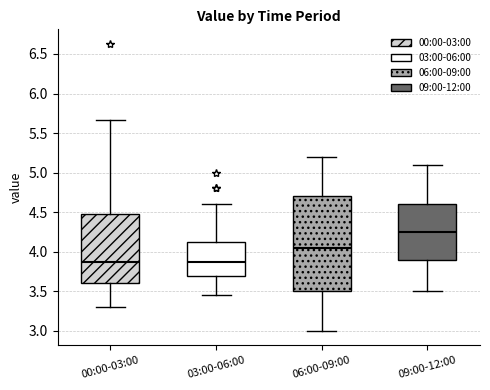

Reading left to right, read every box against the y-axis: the position of its median line, the range the box covers, and the ends of its whiskers. The values are not printed on the chart, so give them approximately, as read against the axis.

00:00-03:00: median 3.85, box 3.60 to 4.50, whiskers 3.30 to 5.65
03:00-06:00: median 3.90, box 3.70 to 4.15, whiskers 3.45 to 4.60
06:00-09:00: median 4.05, box 3.50 to 4.70, whiskers 3.00 to 5.20
09:00-12:00: median 4.25, box 3.90 to 4.60, whiskers 3.50 to 5.10